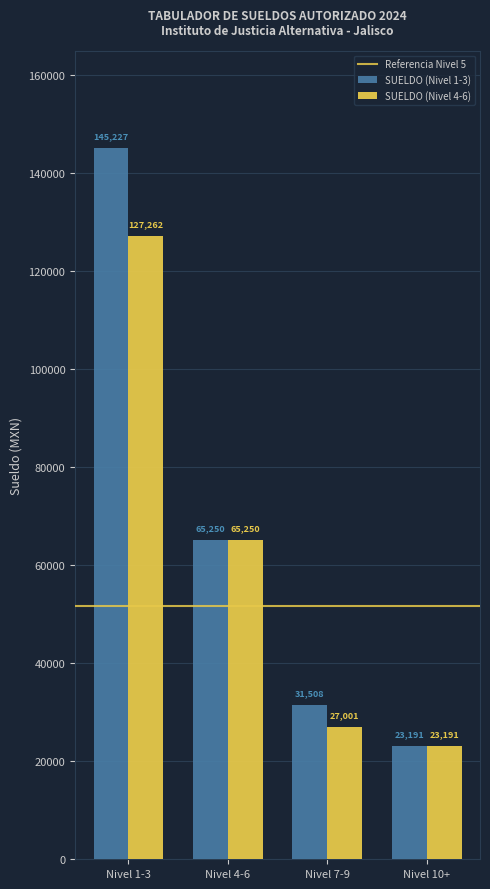

Rank the series at Nivel 1-3 from highest to lowest value.

SUELDO (Nivel 1-3), SUELDO (Nivel 4-6)